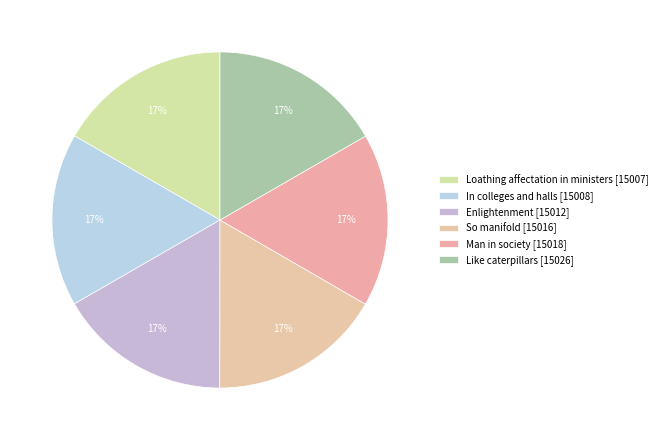

The Like caterpillars [15026] slice represents 17% of the pie. True or false?

True